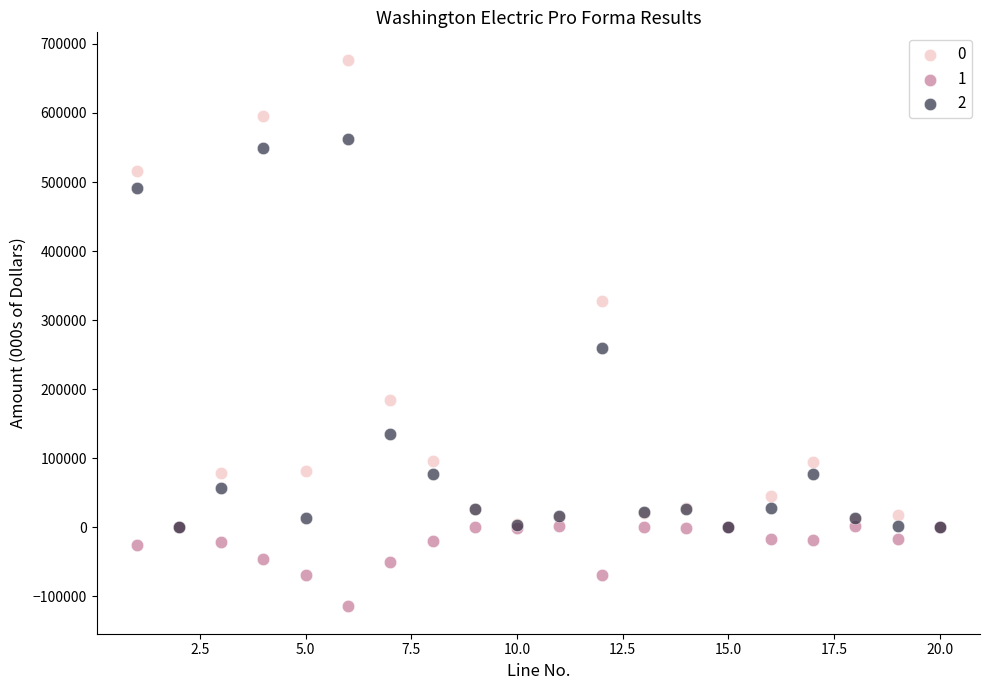

What are all the series names shown in the legend?

0, 1, 2